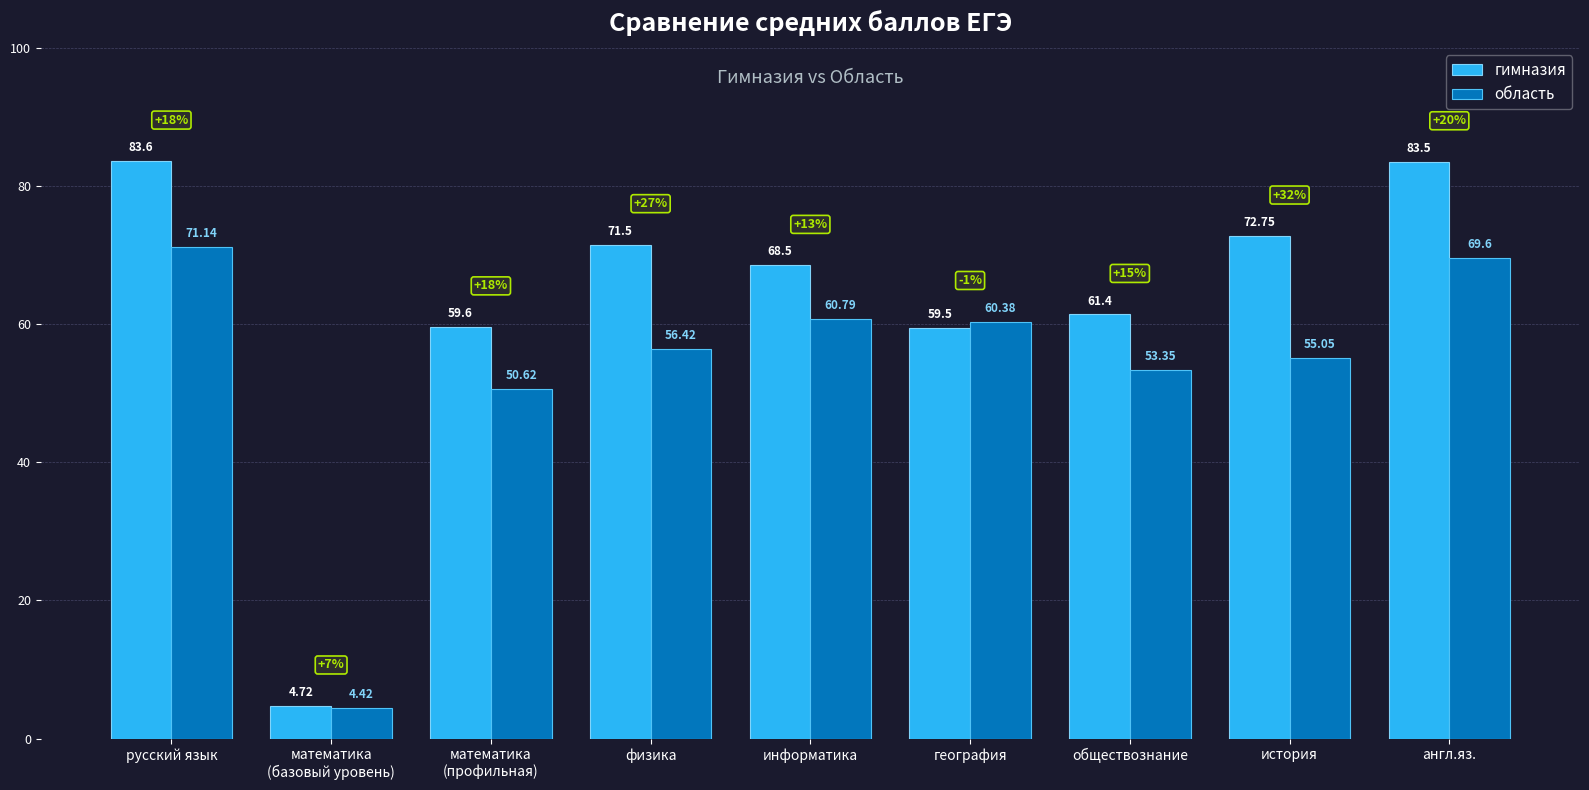

True or false: область has a value of 50.6 at математика
(профильная).

True